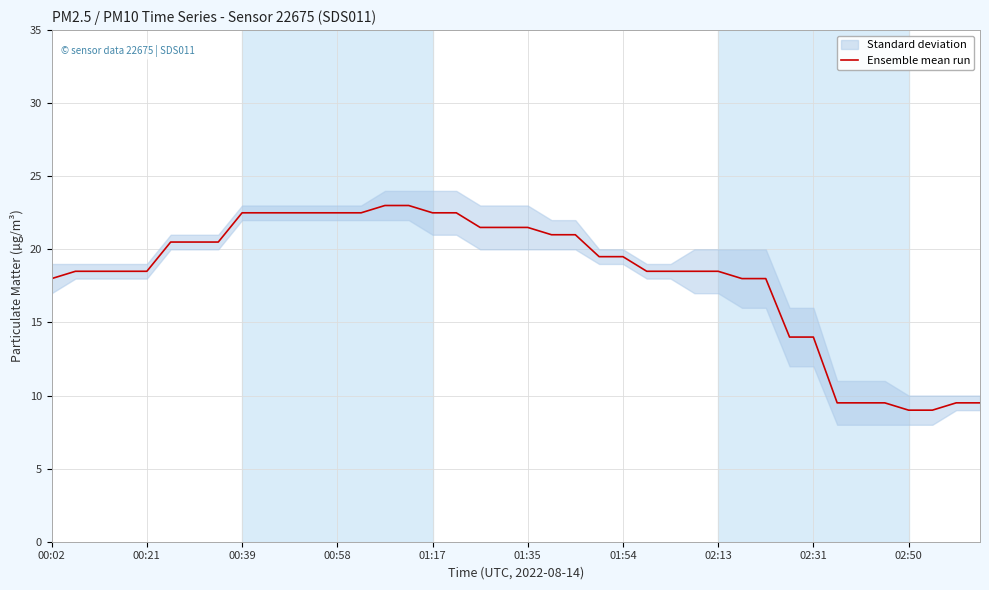

Is it true that Ensemble mean run equals 18.5 at 02:13?

True